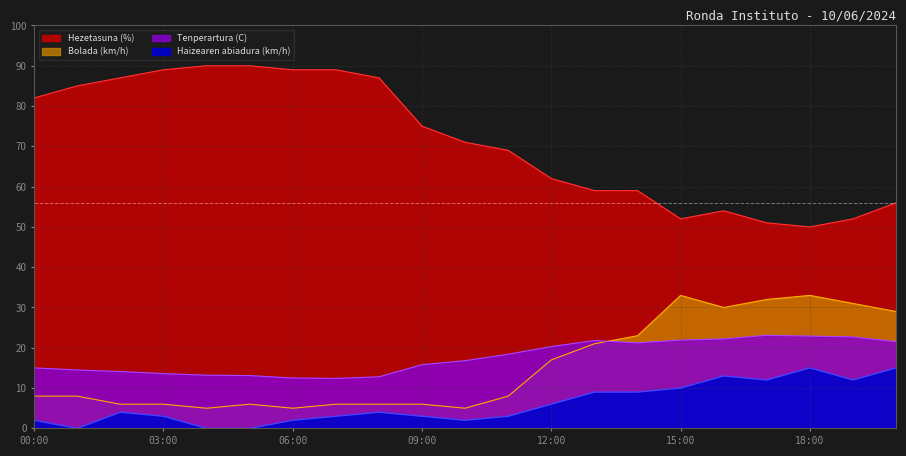

Where does the Hezetasuna (%) series first go above 71?

00:00